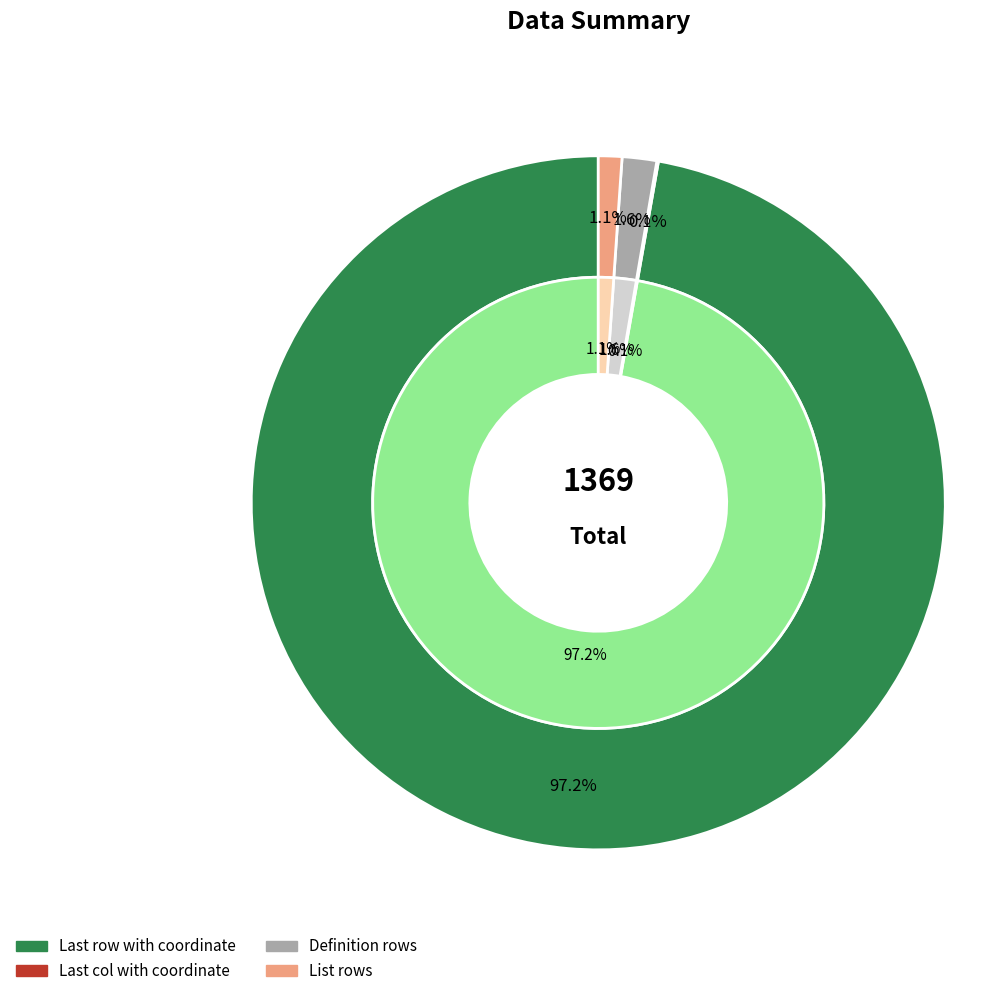

Which category accounts for the majority?

Last row with coordinate